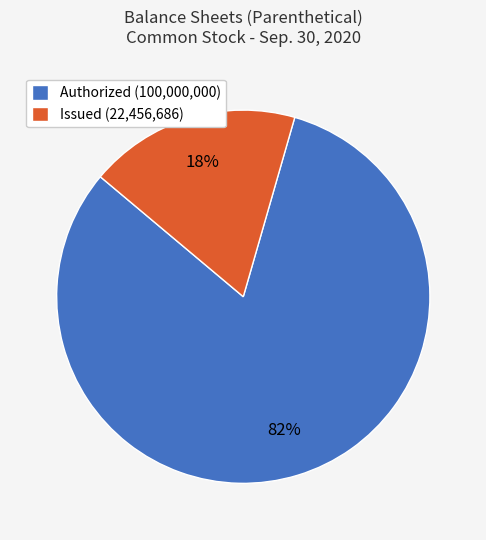

To the nearest percent, what is the average slice percentage?

50%